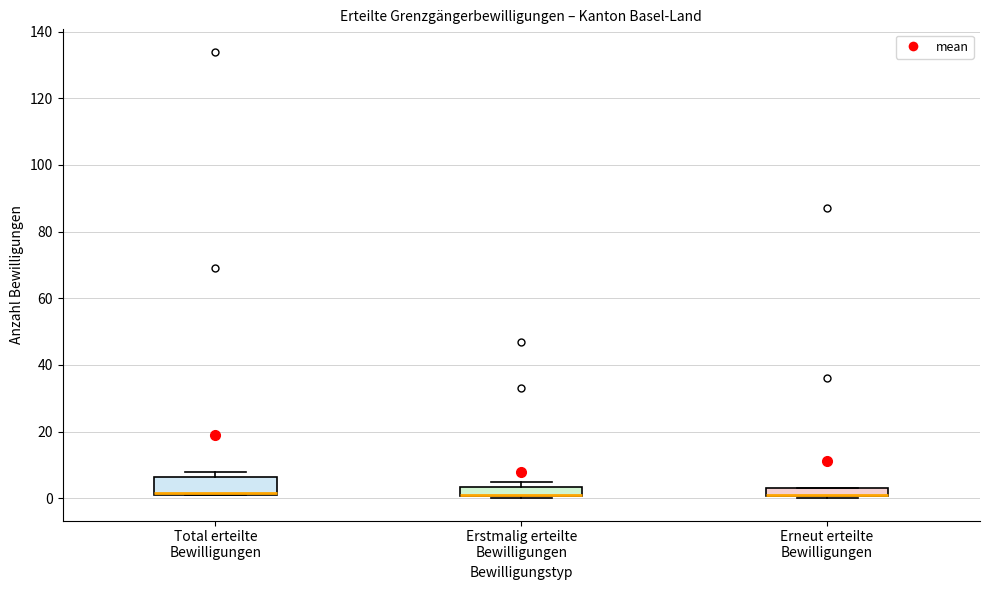

Where is the upper edge of the box for Erneut erteilte Bewilligungen on the y-axis? The values are not printed on the chart, so give them approximately, as read against the axis.

4